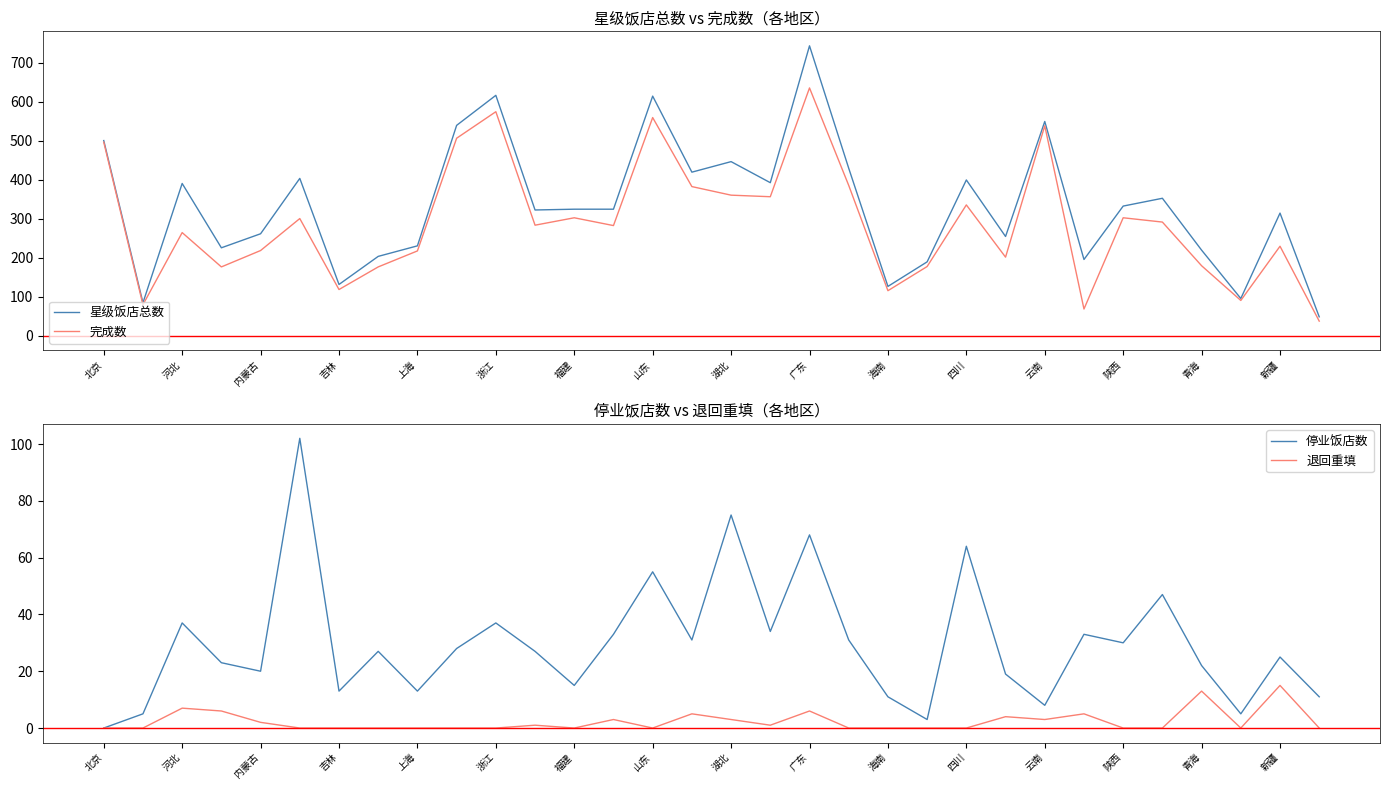

Is it true that 停业饭店数 equals 5 at 吉林?

False